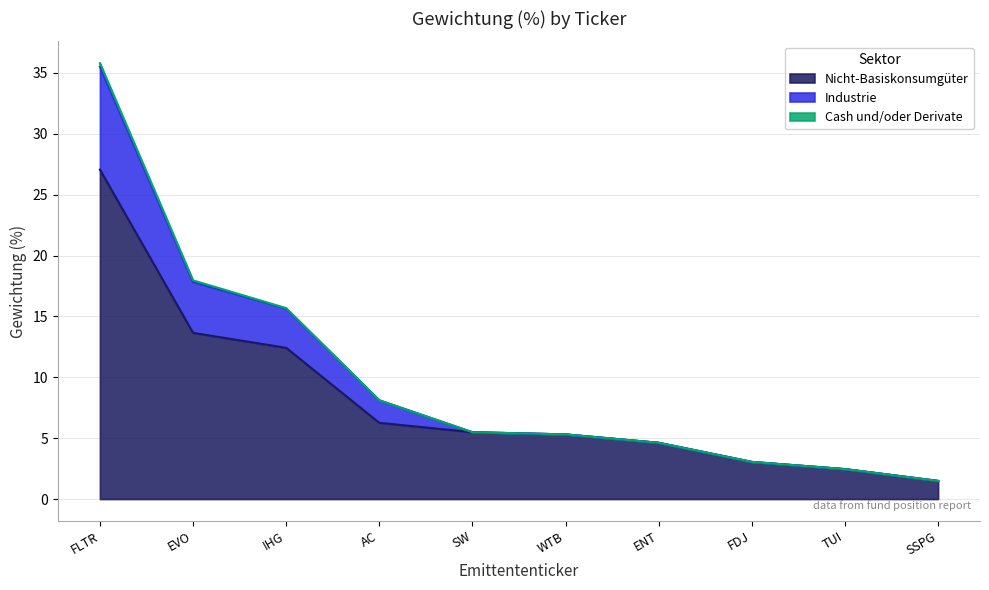

True or false: Nicht-Basiskonsumgüter has a value of 3.7 at EVO.

False